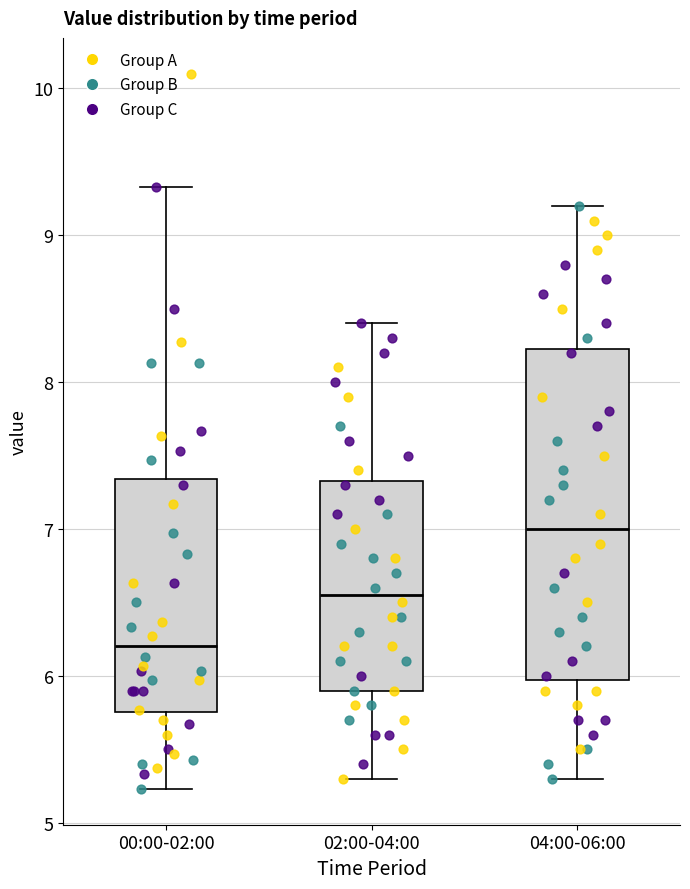

Where is the lower edge of the box for 00:00-02:00 on the y-axis? The values are not printed on the chart, so give them approximately, as read against the axis.

5.8